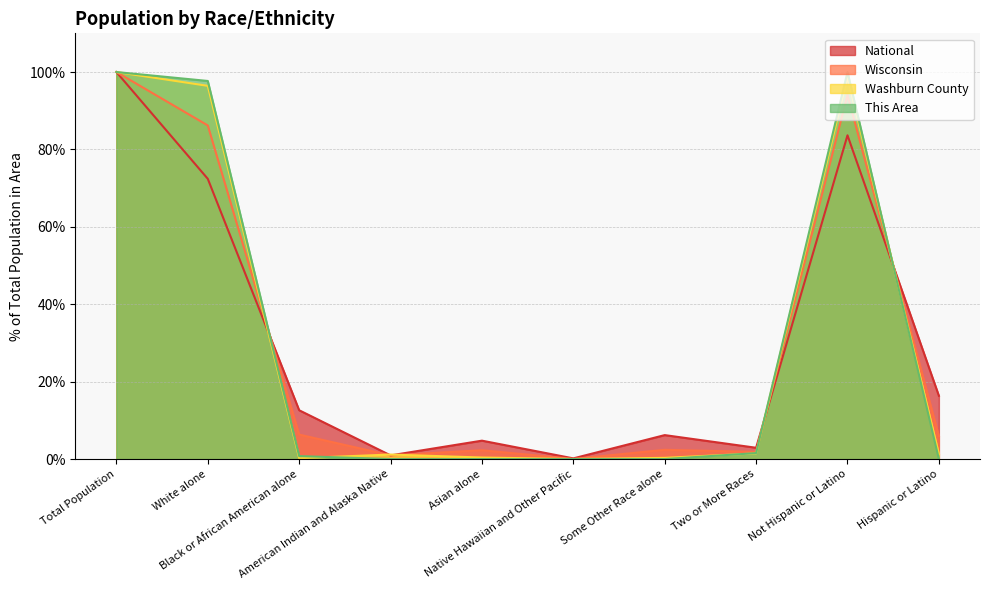

What is the total value across all series at Some Other Race alone?

8.9